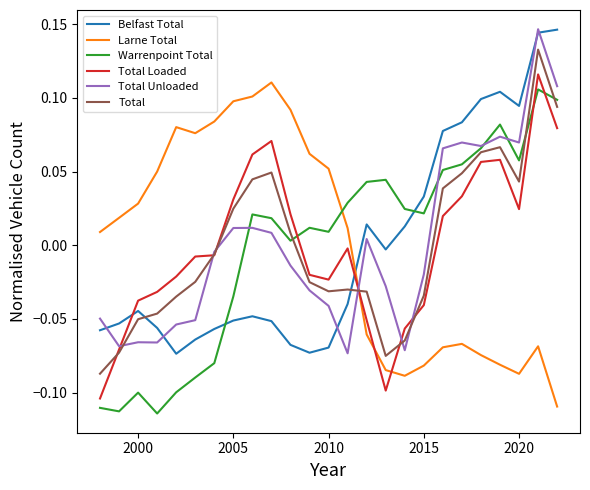

After their last crossing, which series has the higher values: Larne Total or Total Loaded?

Total Loaded